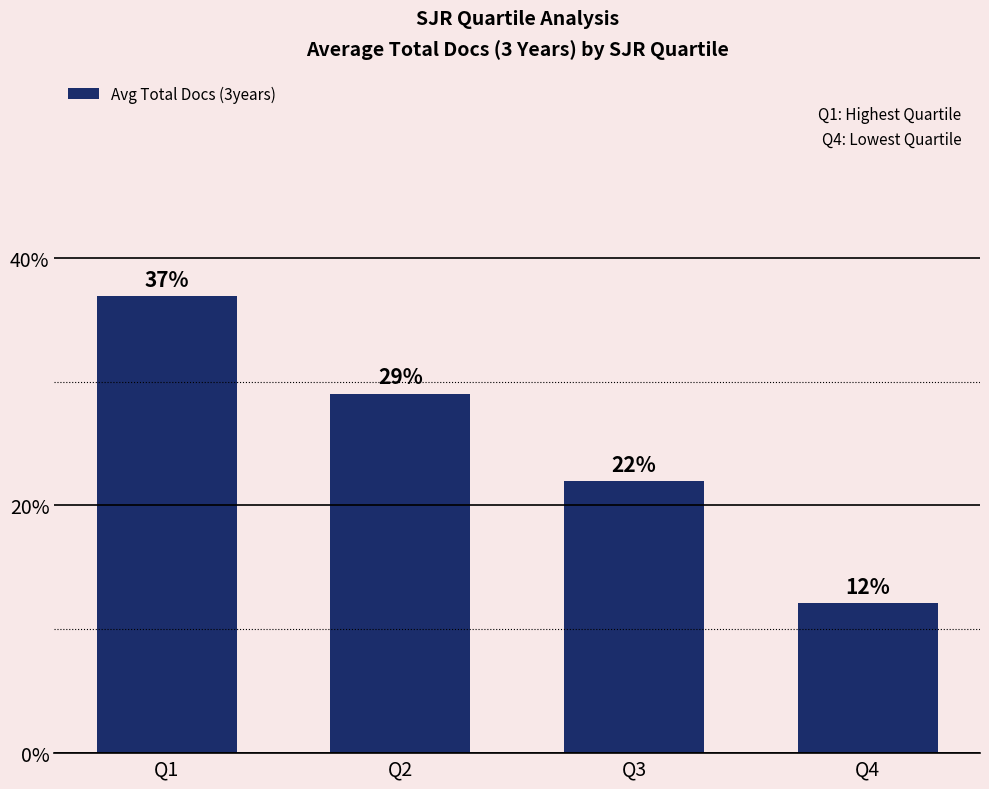

Which label corresponds to the largest value in the chart?

Q1